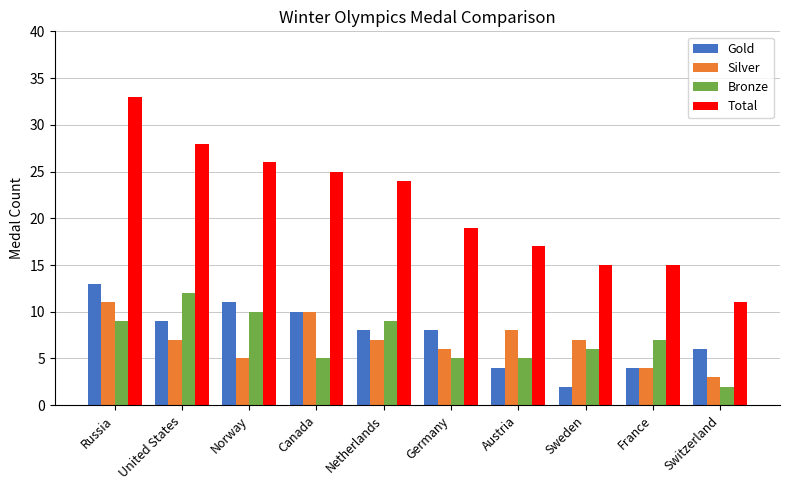

What position from the right is Canada?

7